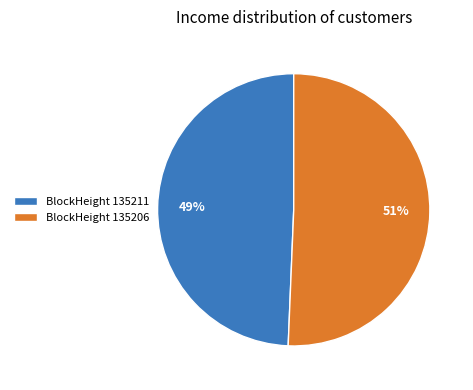

True or false: BlockHeight 135211 accounts for 41% of the total.

False